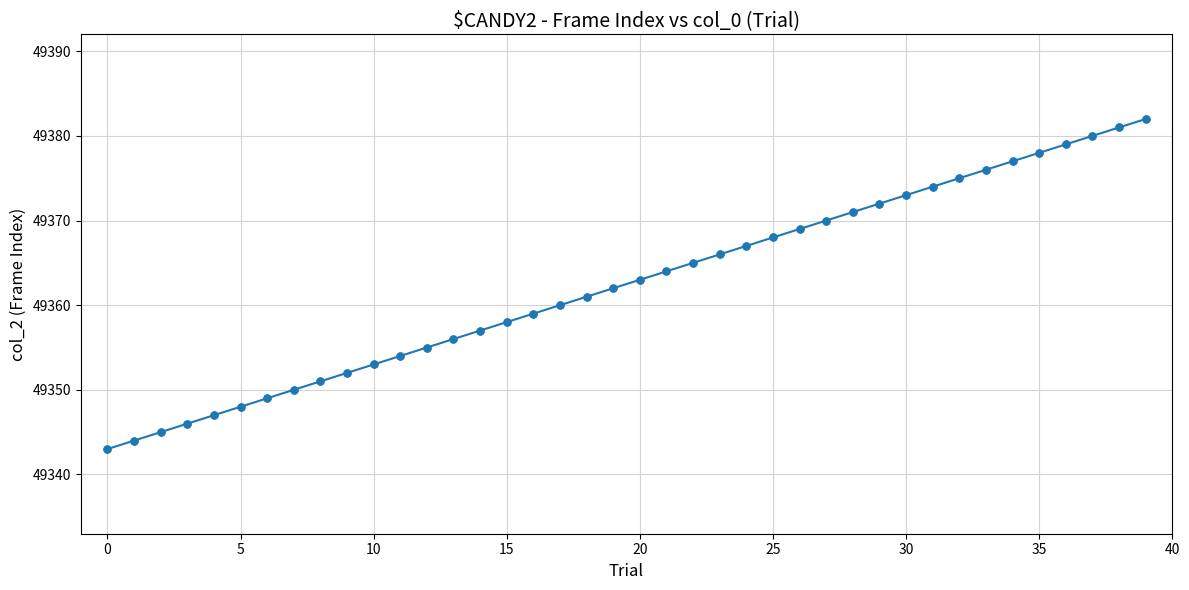

What is the difference between the second highest and second lowest values?

37